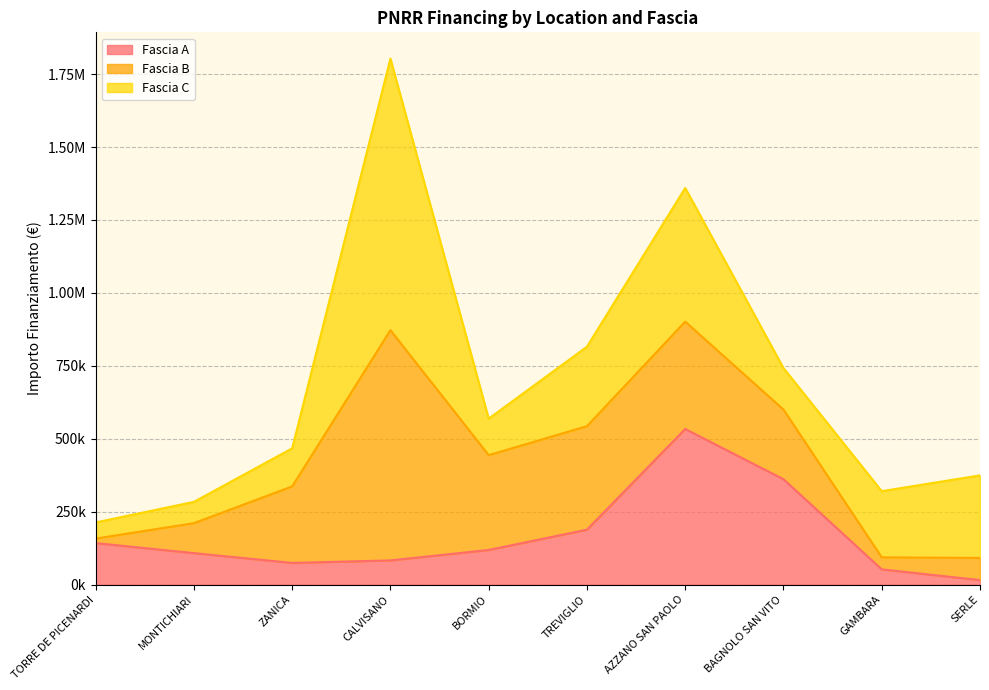

The value of Fascia C at AZZANO SAN PAOLO is 668000.6. True or false?

False